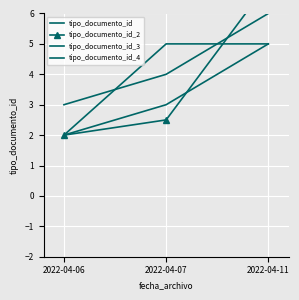

Which category has the highest value in the tipo_documento_id_4 series?

2022-04-07